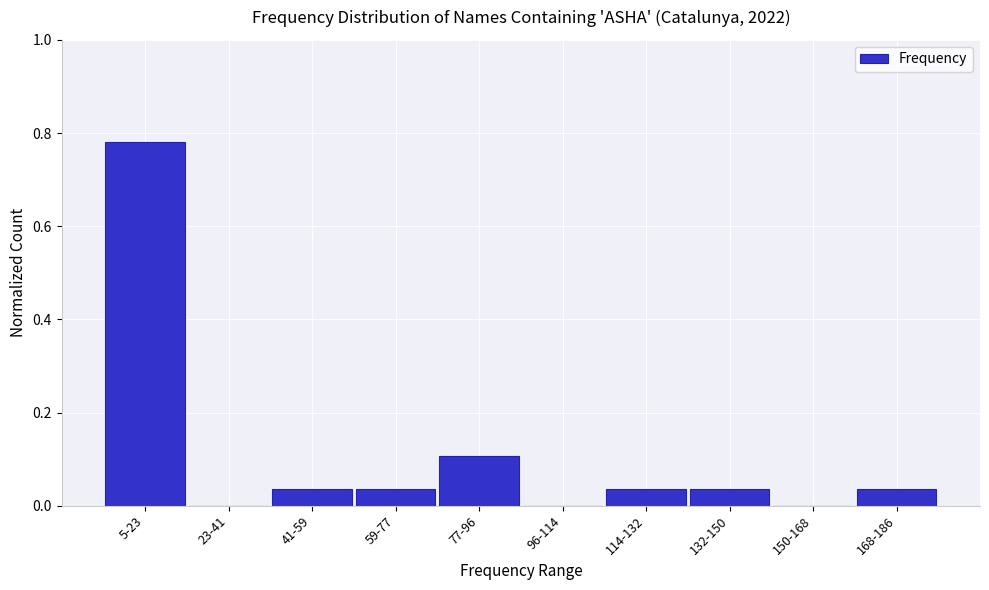

Is it true that the value at 77-96 is 0.1?

True